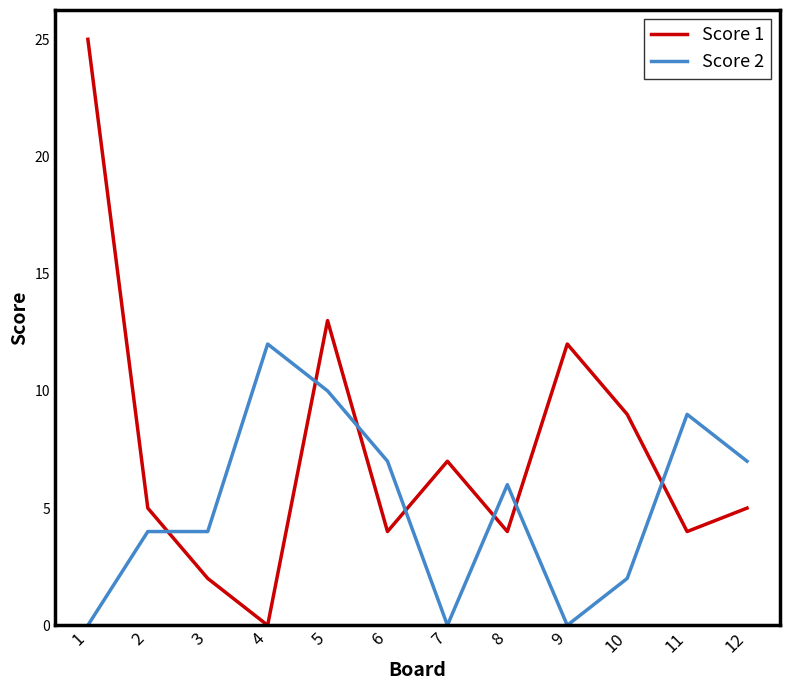

Which series ends up on top after the final intersection of Score 1 and Score 2?

Score 2